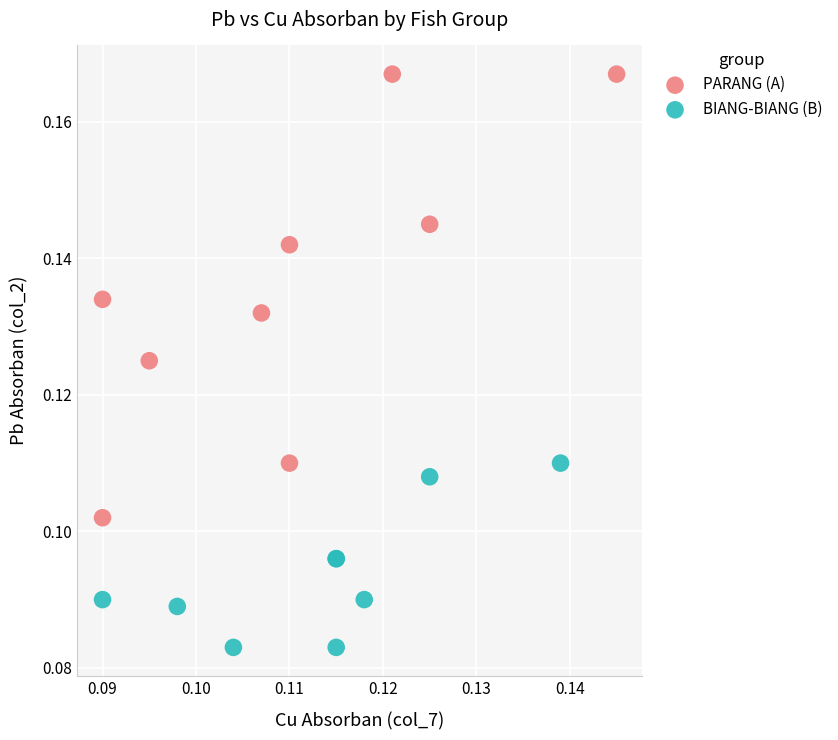

Which series reaches the minimum Y coordinate?

BIANG-BIANG (B)